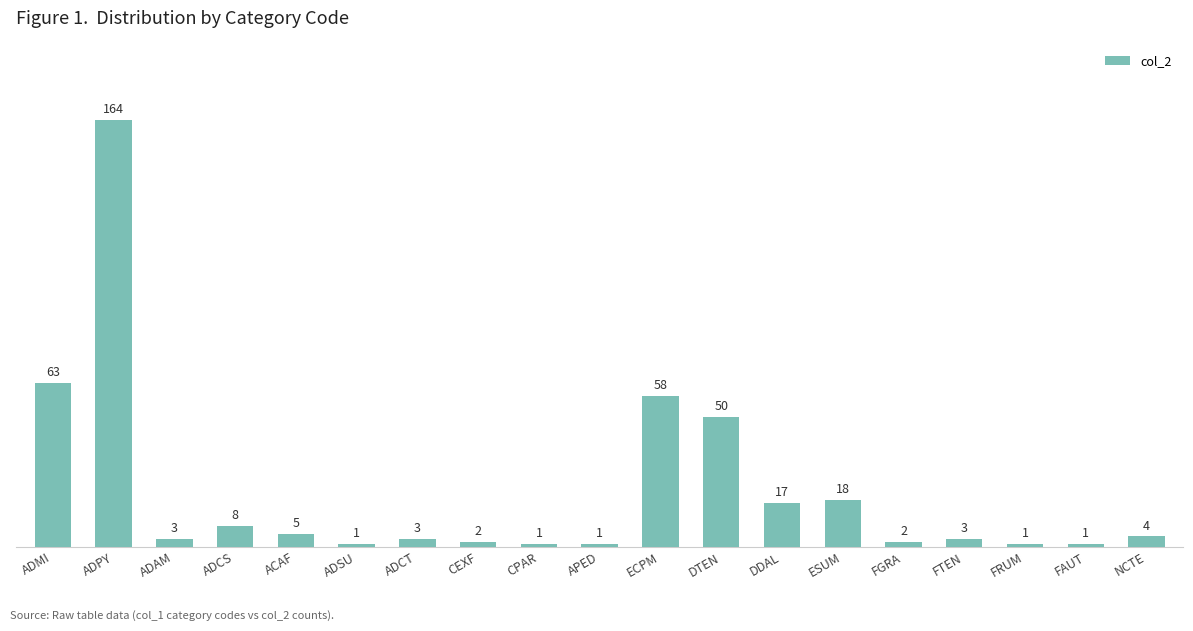

Where is the data nearest to the value 82?

ADMI